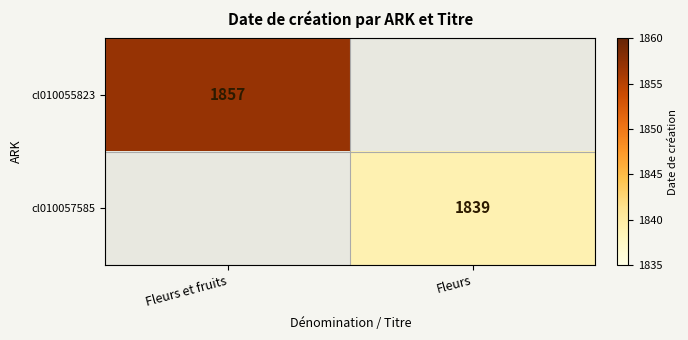

The value of cl010057585 at Fleurs is 1839. True or false?

True